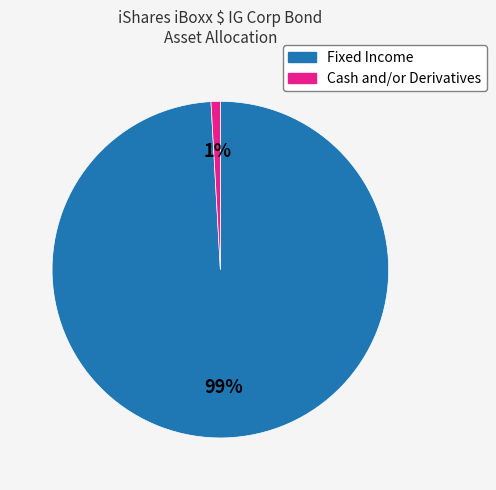

To the nearest percent, what is the difference between the largest and smallest slice percentages?

98%